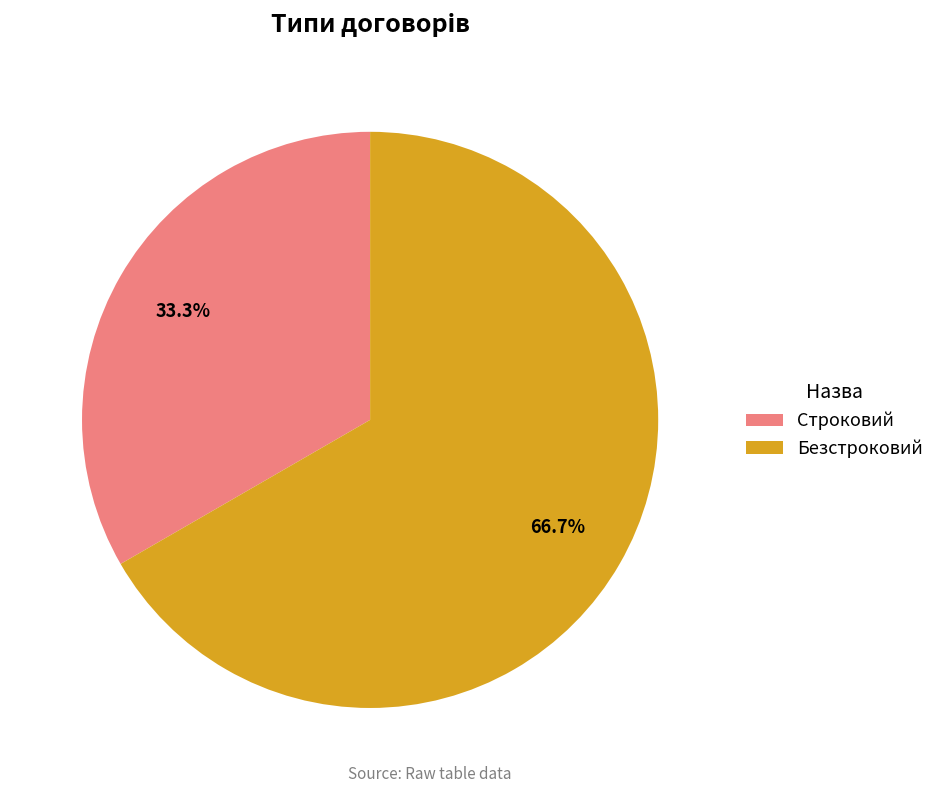

Is the sum of Безстроковий and Строковий greater than half?

Yes